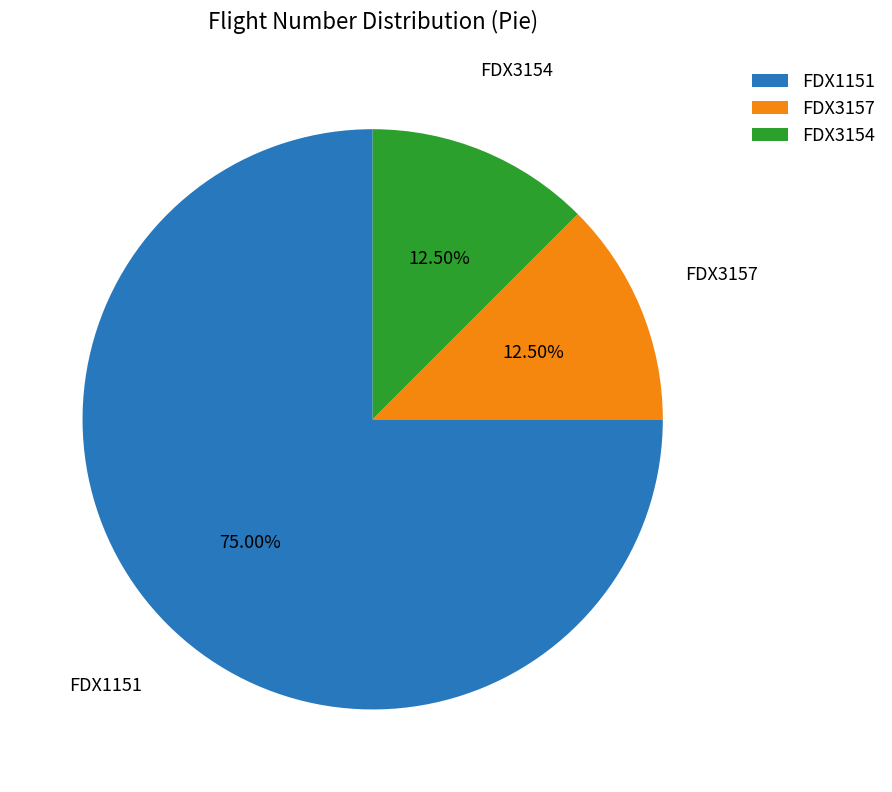

Count the number of slices in the pie.

3